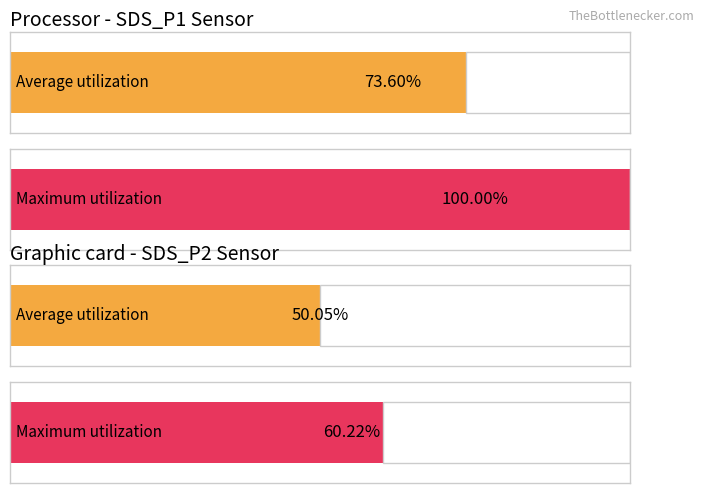

How many bars are there in each group?

2